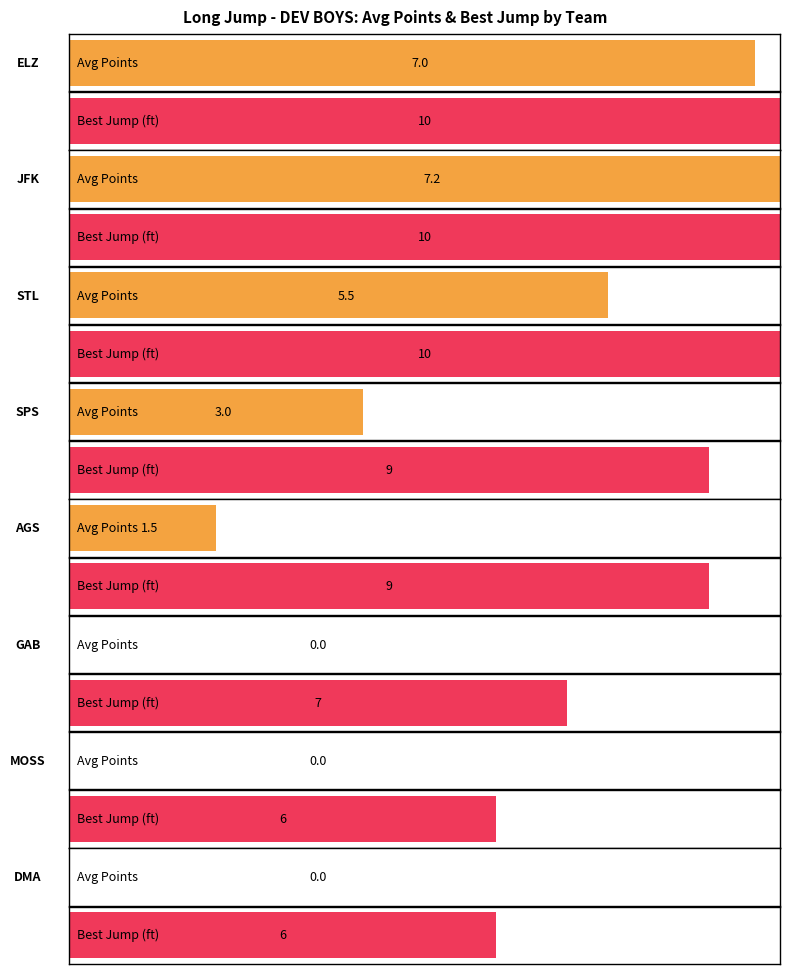

Which has a higher value, JFK or AGS?

JFK